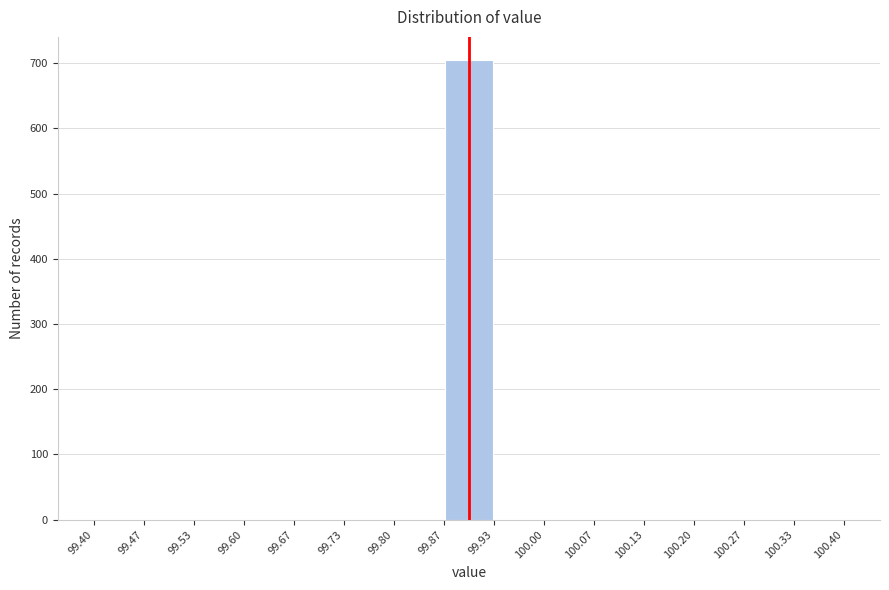

Reading left to right, transcribe this chart: for each bar, give the range it covers on the x-axis and its height. The values are not printed on the chart, so give them approximately, as read against the axis.

99.40 to 99.47: 0
99.47 to 99.53: 0
99.53 to 99.60: 0
99.60 to 99.67: 0
99.67 to 99.73: 0
99.73 to 99.80: 0
99.80 to 99.87: 0
99.87 to 99.93: 710
99.93 to 100.00: 0
100.00 to 100.07: 0
100.07 to 100.13: 0
100.13 to 100.20: 0
100.20 to 100.27: 0
100.27 to 100.33: 0
100.33 to 100.40: 0